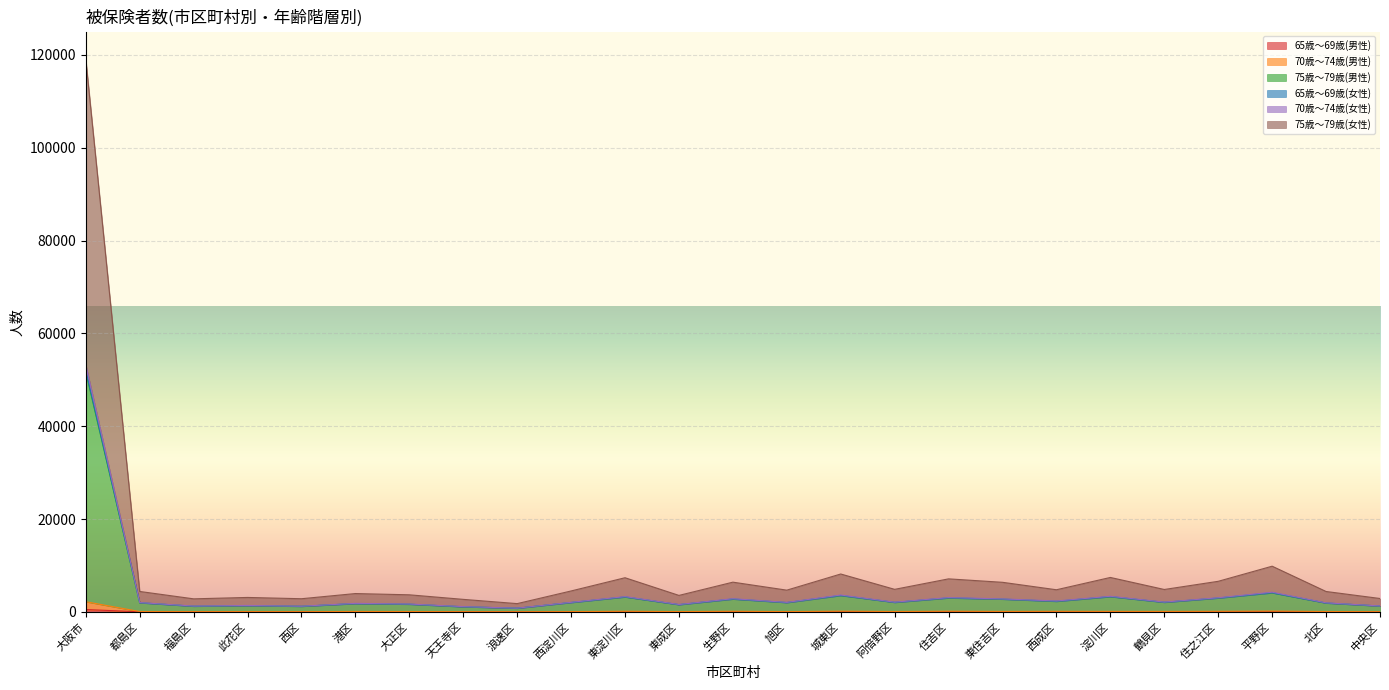

What position from the right is 東淀川区?

15